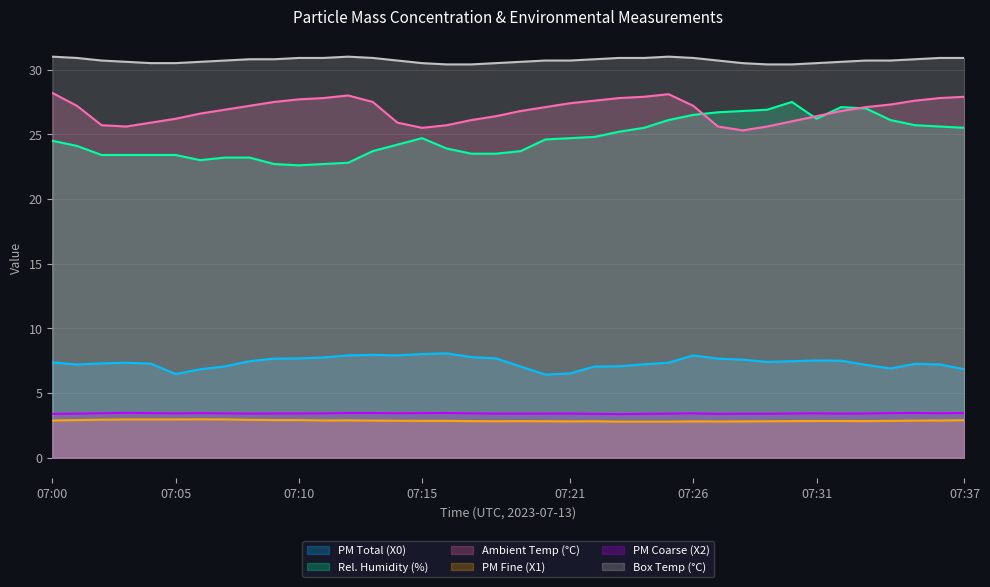

What are all the series names shown in the legend?

PM Total (X0), Rel. Humidity (%), Ambient Temp (°C), PM Fine (X1), PM Coarse (X2), Box Temp (°C)